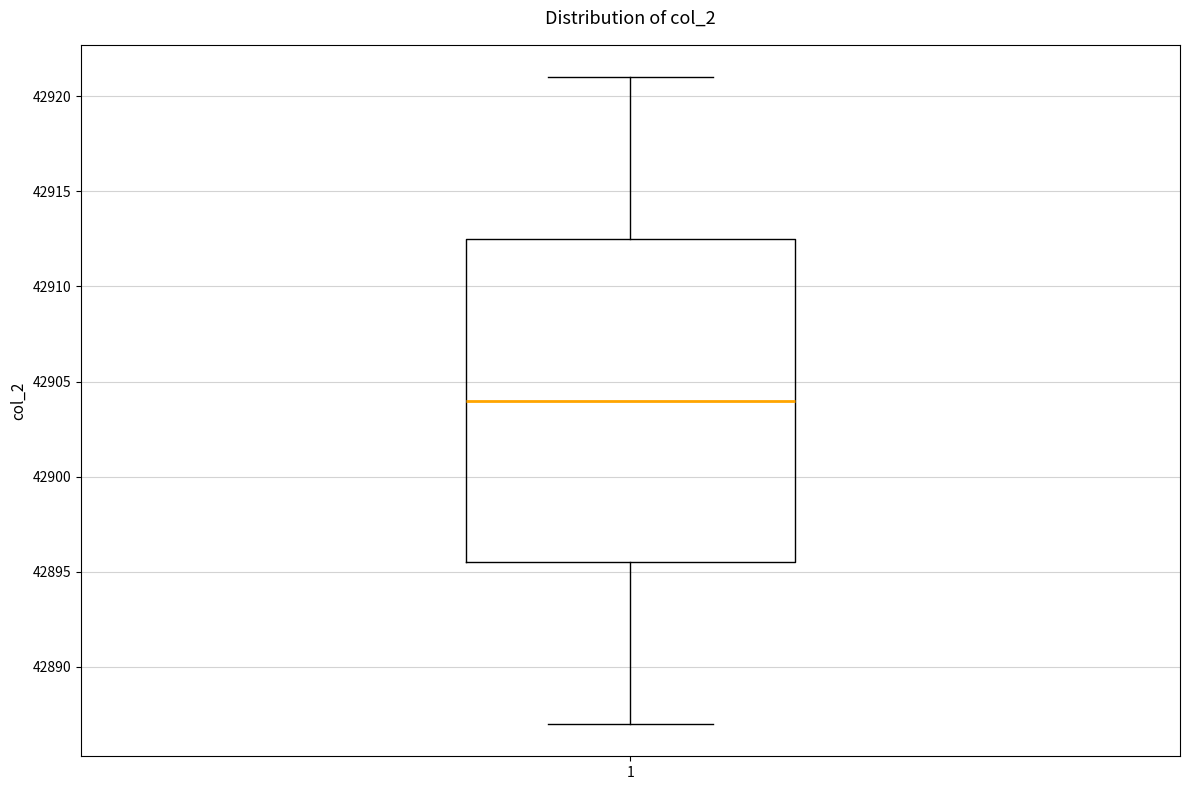

Where does the lower whisker of the box at x = 1 end on the y-axis? The values are not printed on the chart, so give them approximately, as read against the axis.

42887.0